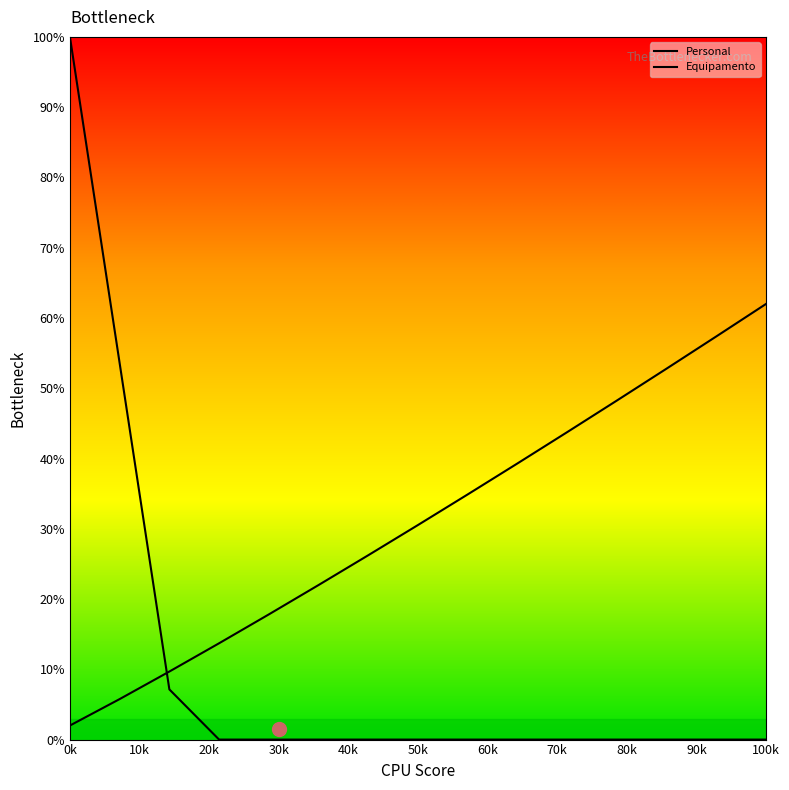

Which series has the largest range (max minus min)?

Personal